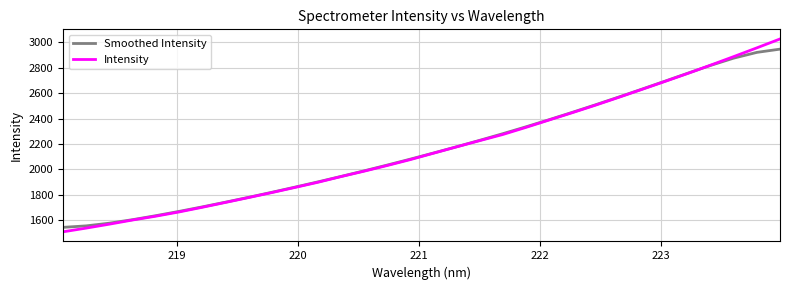

List the series in order of their peak value, highest first.

Intensity, Smoothed Intensity